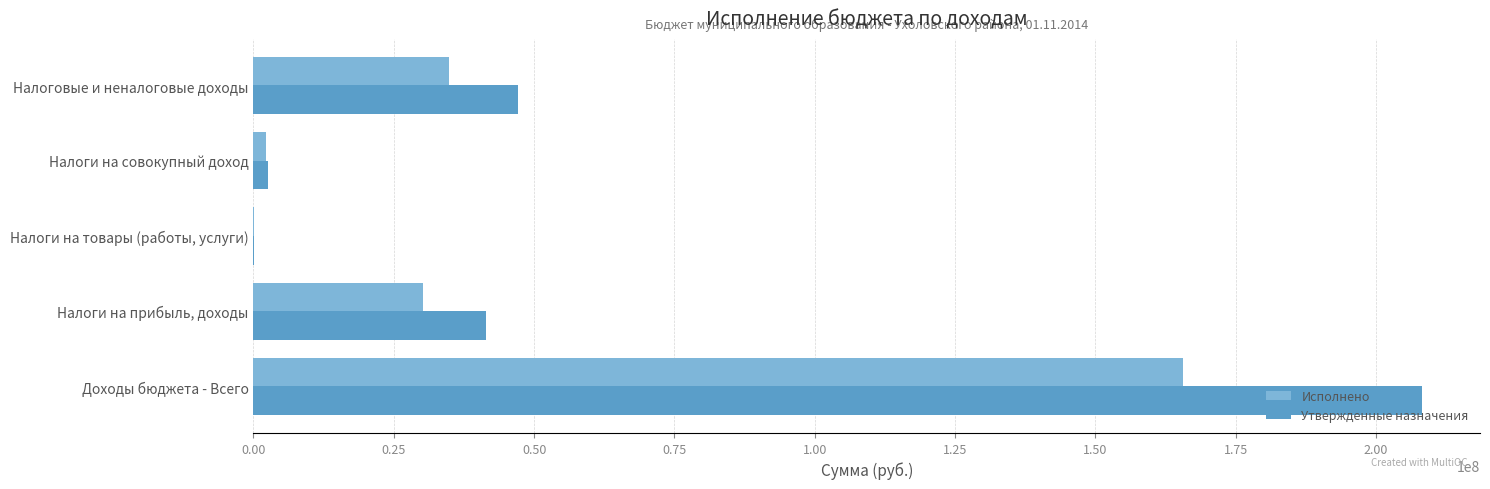

What are all the series names shown in the legend?

Исполнено, Утвержденные назначения